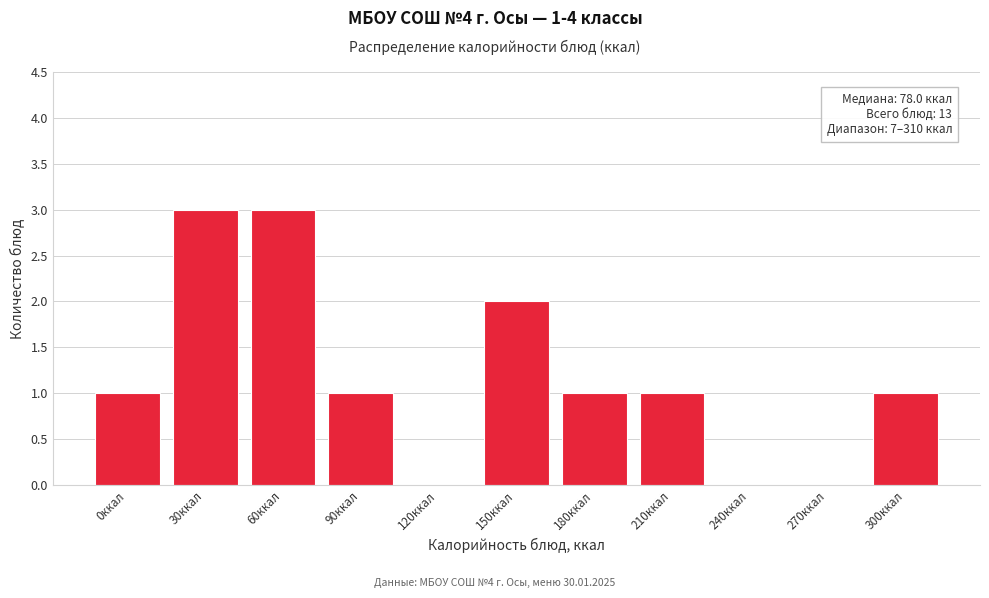

Reading left to right, list all the values displayed in this chart.

0ккал=1	30ккал=3	60ккал=3	90ккал=1	120ккал=0	150ккал=2	180ккал=1	210ккал=1	240ккал=0	270ккал=0	300ккал=1